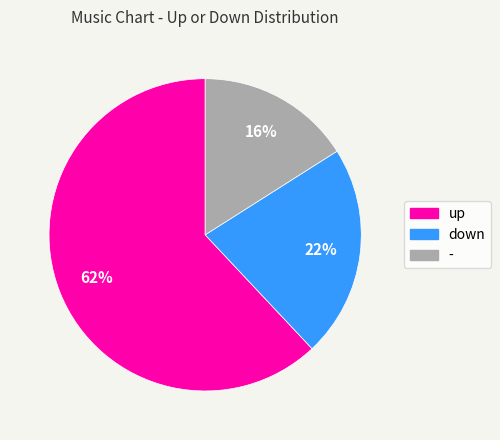

True or false: - accounts for 16% of the total.

True